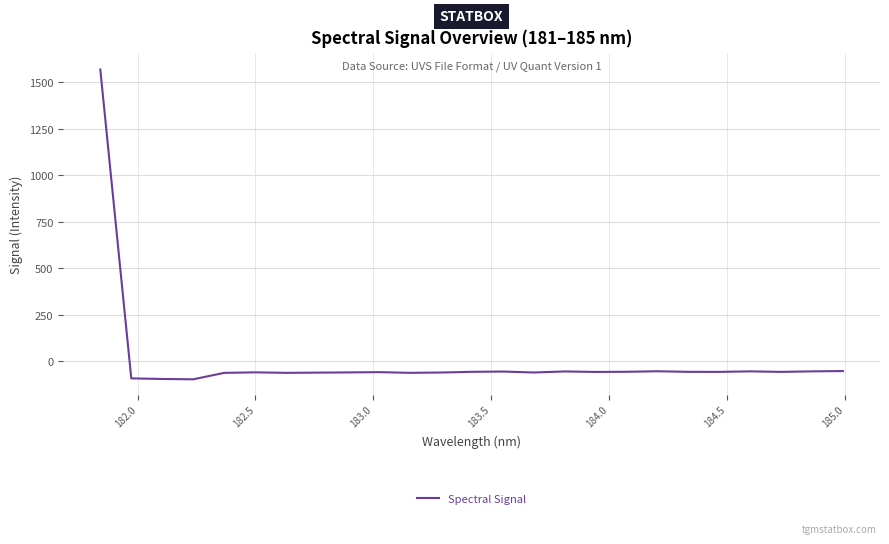

What is the greatest value displayed?

1569.6